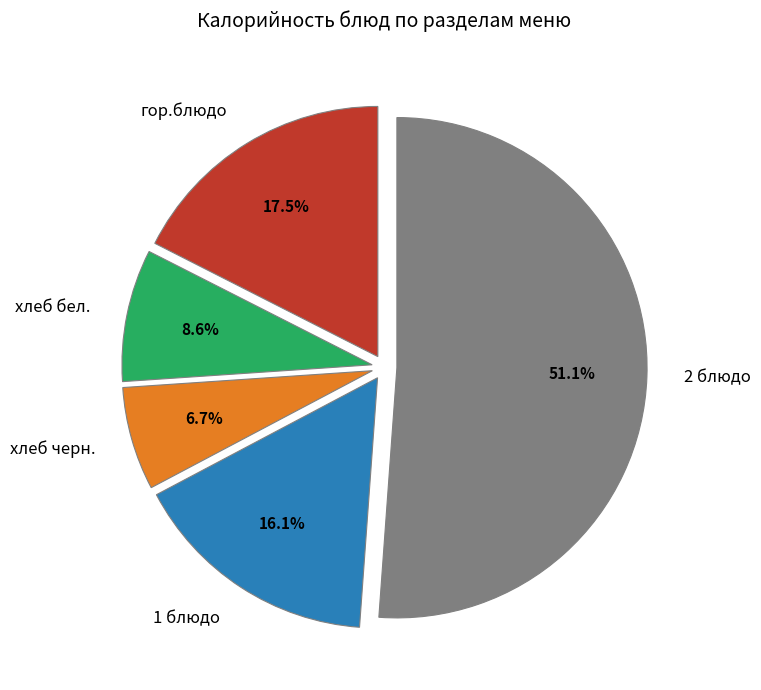

To the nearest percent, what is the combined percentage of гор.блюдо and хлеб бел.?

26%